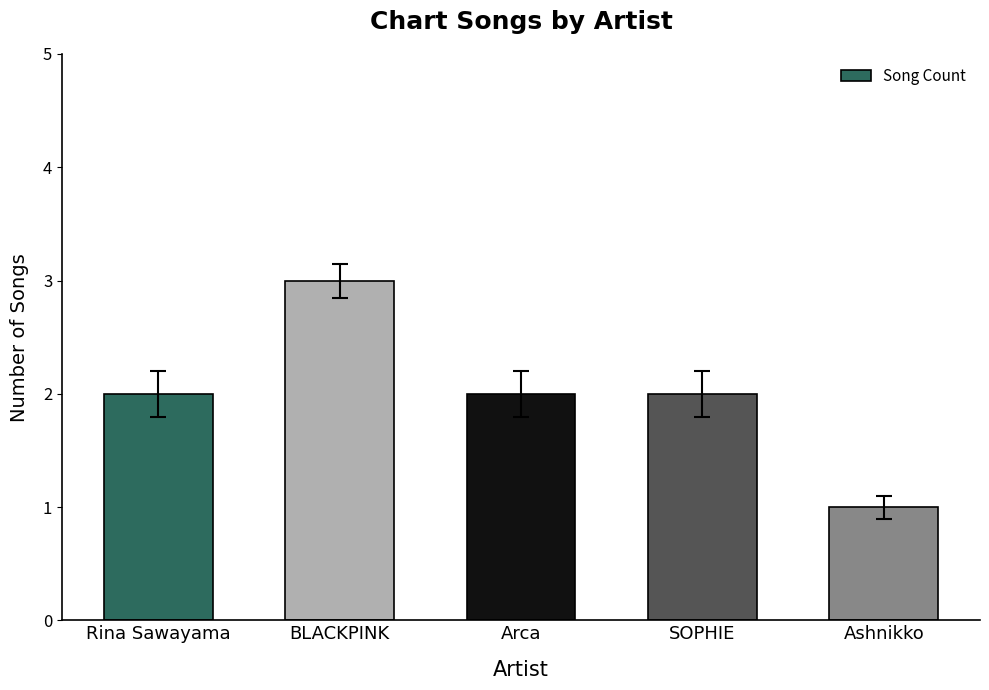

What is the maximum value shown in the chart?

3